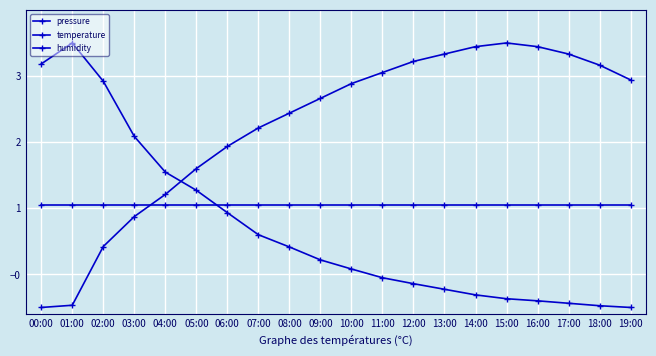

Where is the first local maximum for pressure?

01:00